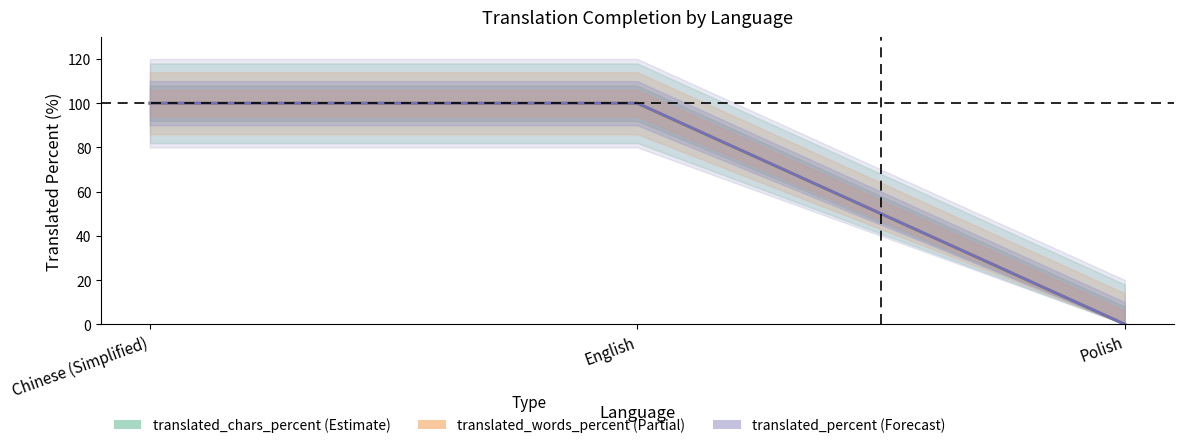

What is the greatest value displayed?

100